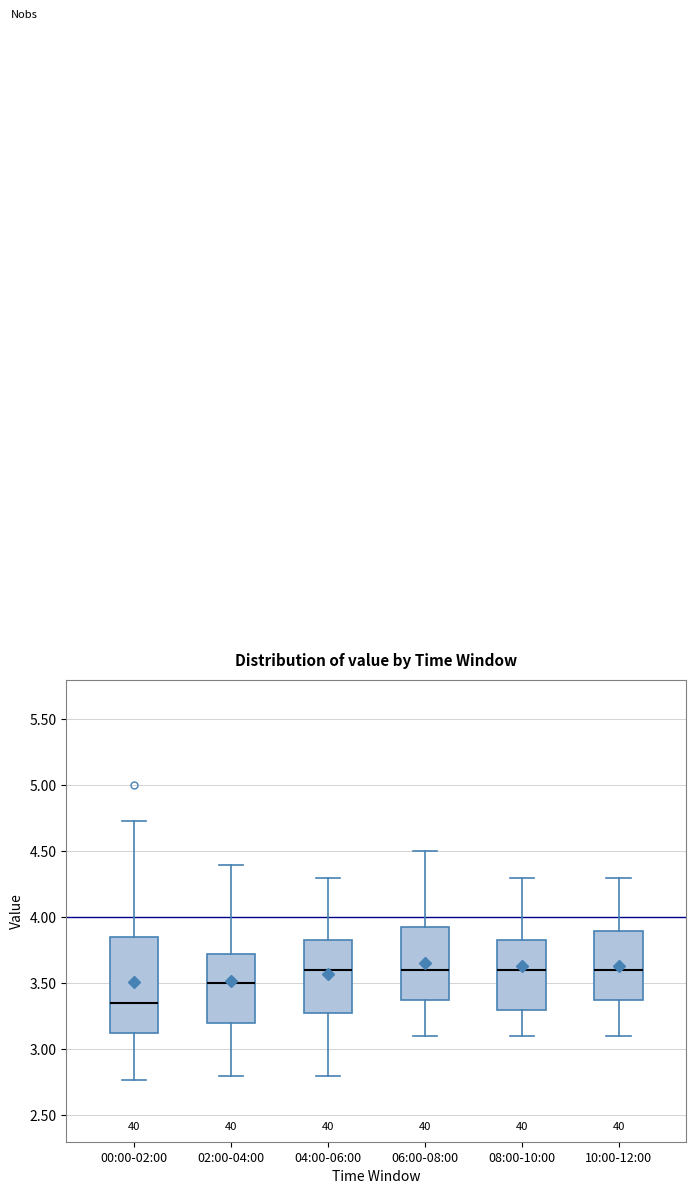

Reading left to right, read every box against the y-axis: the position of its median line, the range the box covers, and the ends of its whiskers. The values are not printed on the chart, so give them approximately, as read against the axis.

00:00-02:00: median 3.35, box 3.10 to 3.85, whiskers 2.75 to 4.75
02:00-04:00: median 3.50, box 3.20 to 3.75, whiskers 2.80 to 4.40
04:00-06:00: median 3.60, box 3.30 to 3.85, whiskers 2.80 to 4.30
06:00-08:00: median 3.60, box 3.40 to 3.95, whiskers 3.10 to 4.50
08:00-10:00: median 3.60, box 3.30 to 3.85, whiskers 3.10 to 4.30
10:00-12:00: median 3.60, box 3.40 to 3.90, whiskers 3.10 to 4.30